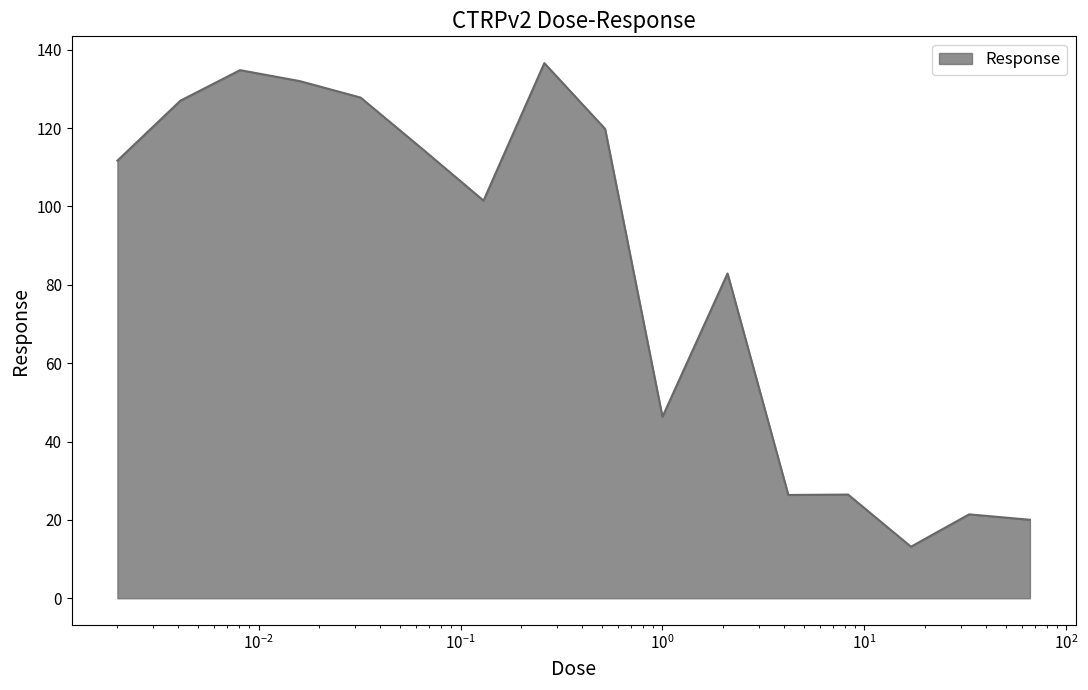

What is the difference between the maximum and minimum values?

123.4